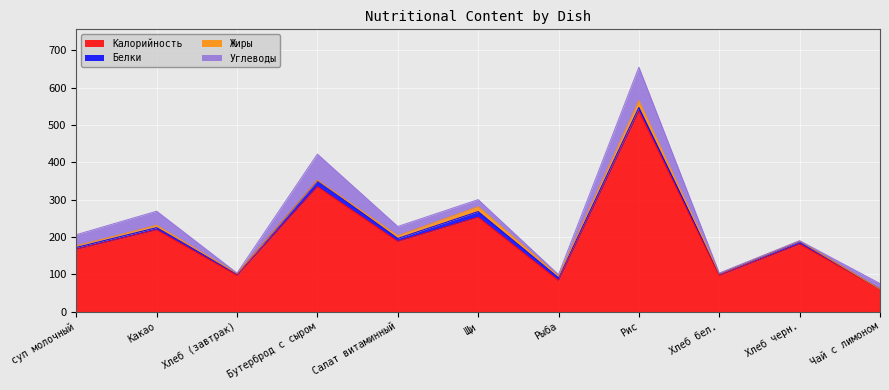

What is the total value across all series at Какао?

269